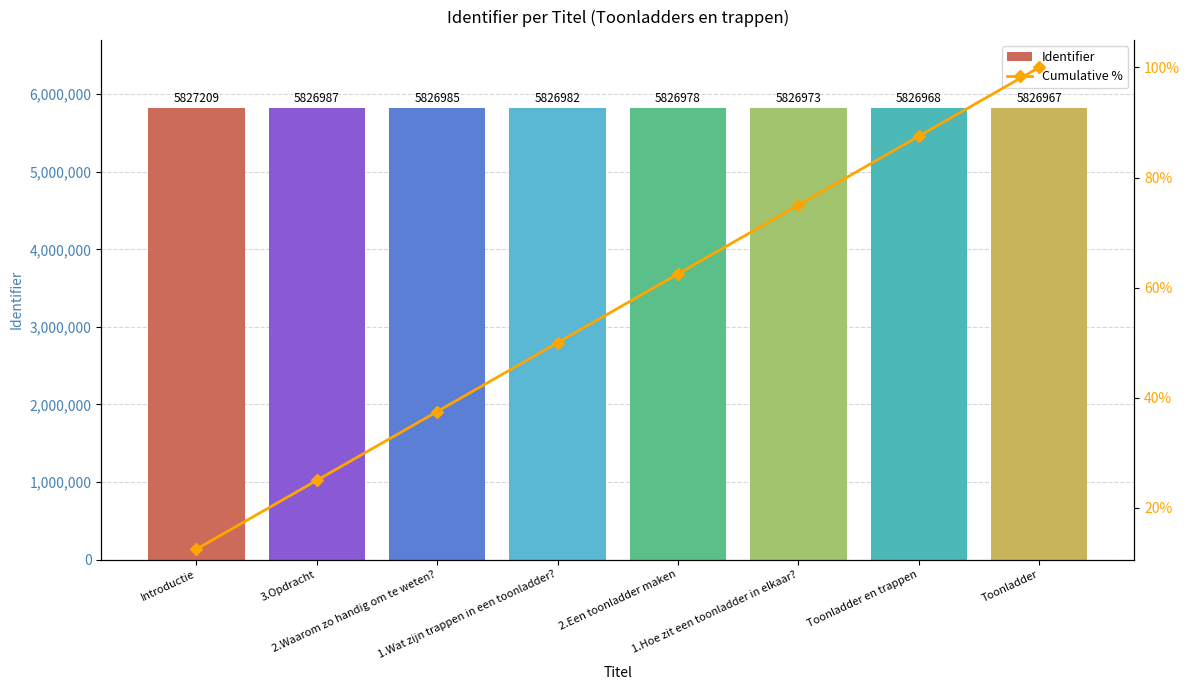

What is the highest value of the Identifier series?

5827209